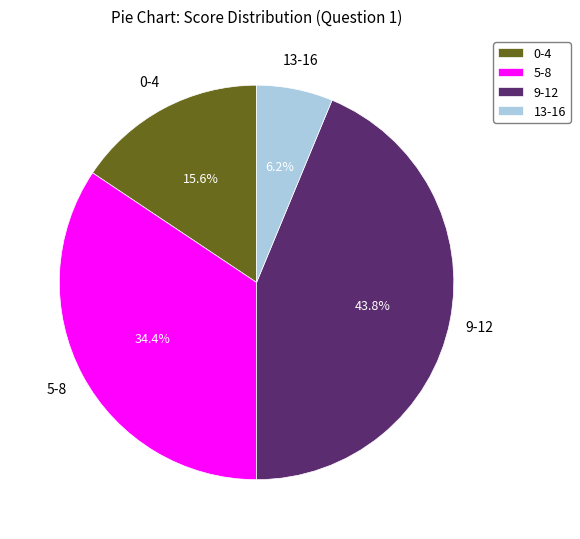

Is there a majority slice in this chart?

No